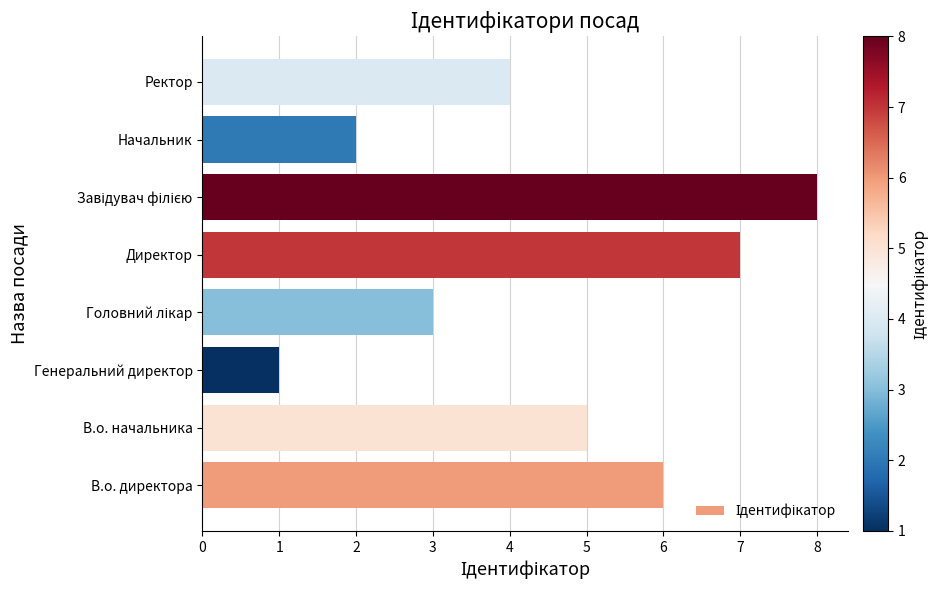

Does the chart contain any negative values?

No